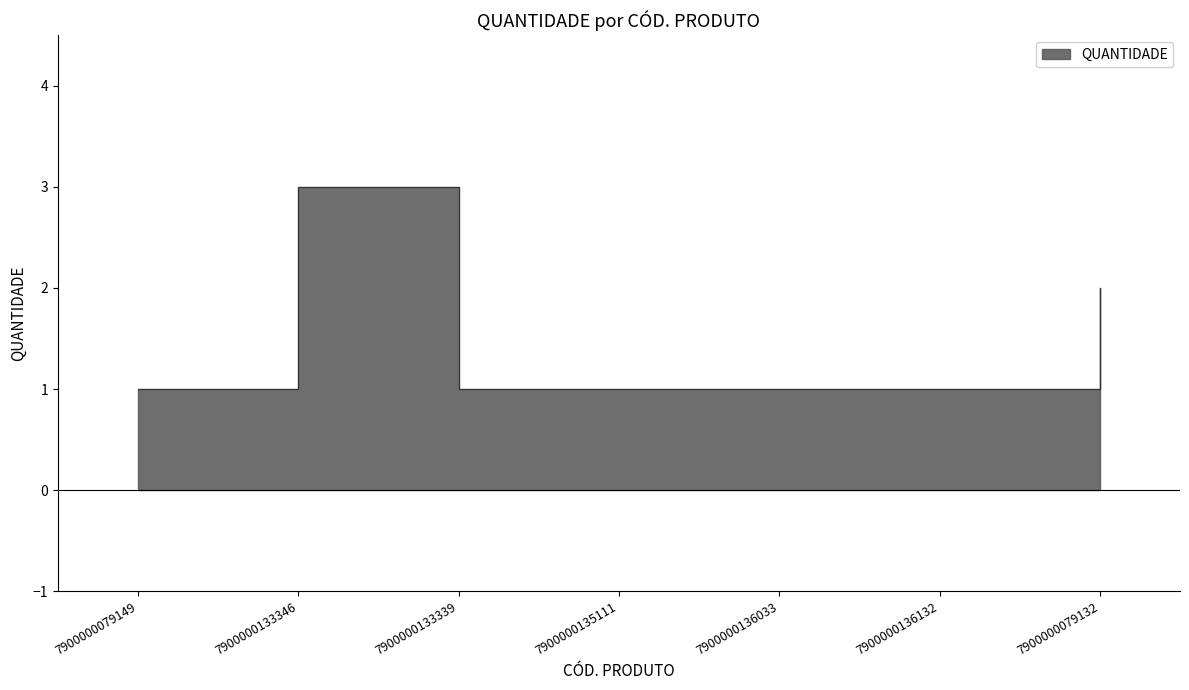

What is the difference between the maximum and minimum values?

2